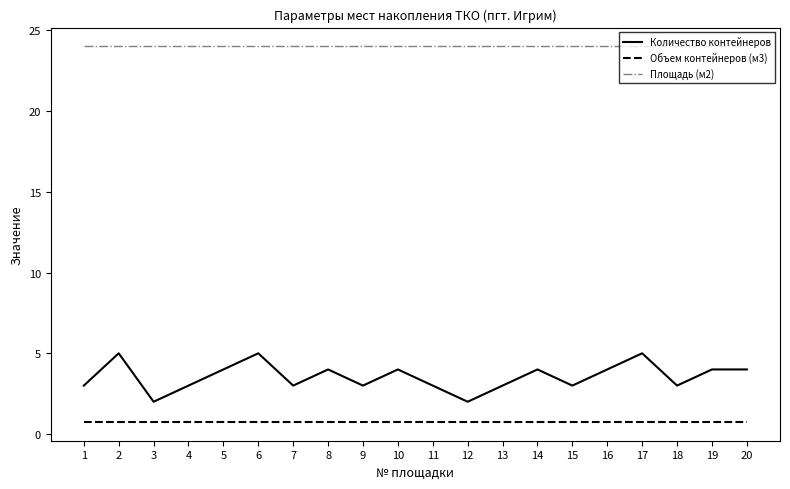

Rank the series by their maximum value, from lowest to highest.

Объем контейнеров (м3), Количество контейнеров, Площадь (м2)